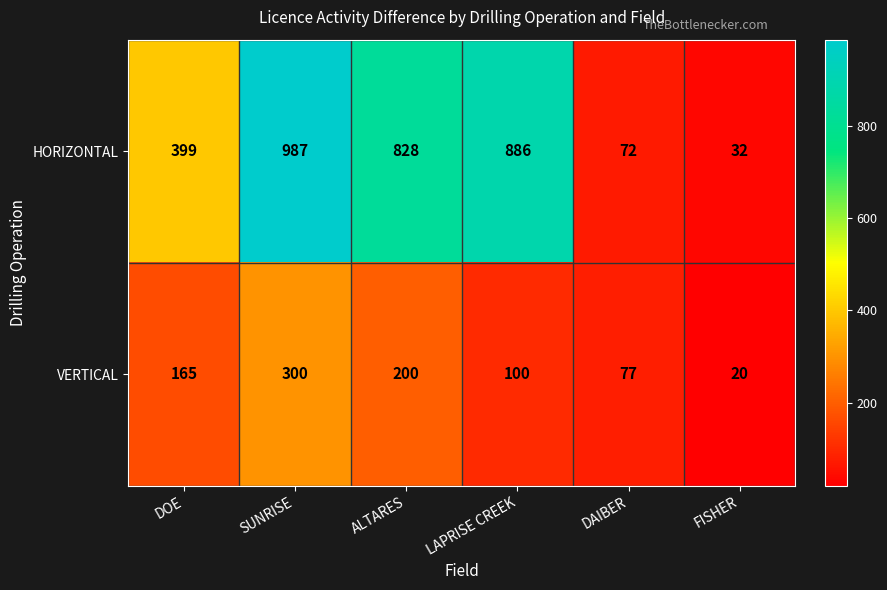

The HORIZONTAL series shows 828 at ALTARES. True or false?

True